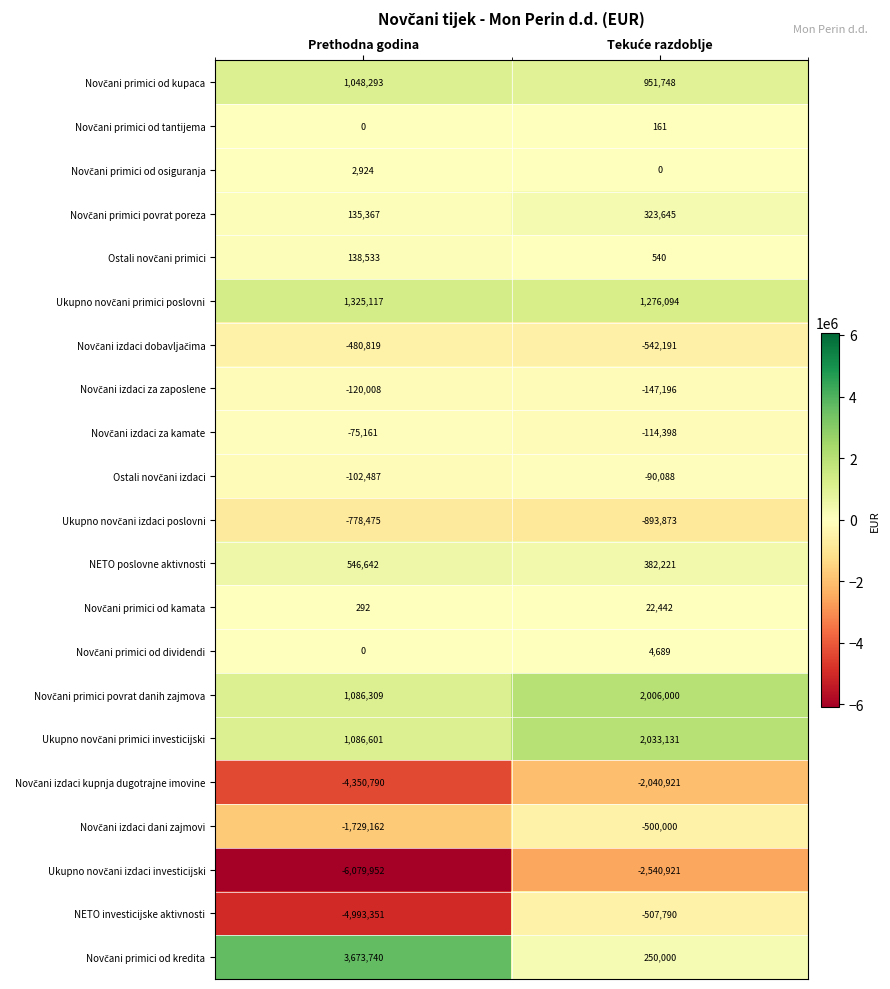

What is the smallest value displayed?

-6079952